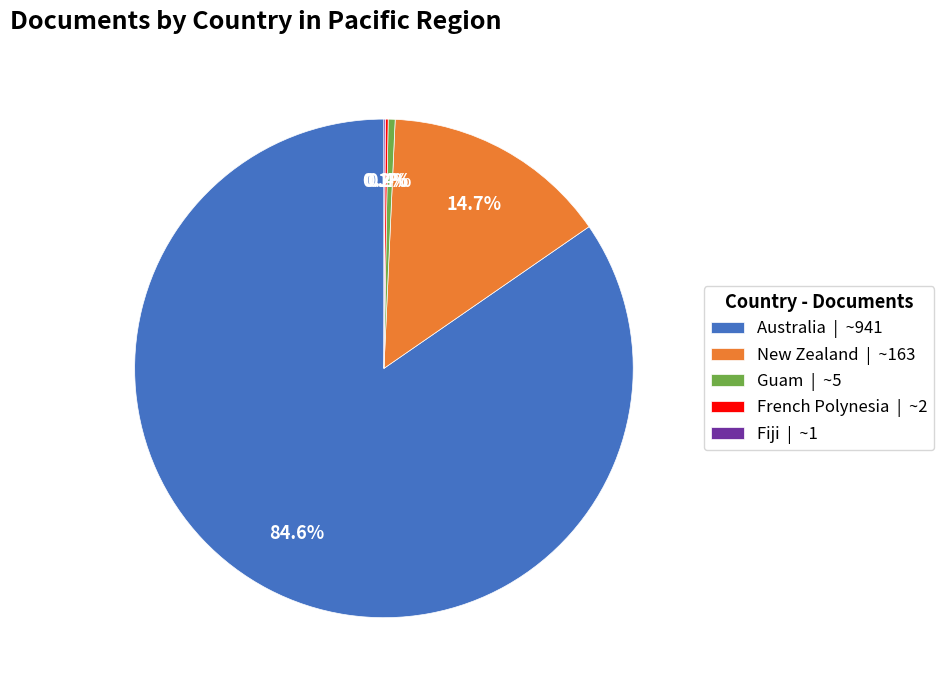

What is the total percentage of Australia | ~941 and New Zealand | ~163?

99.3%